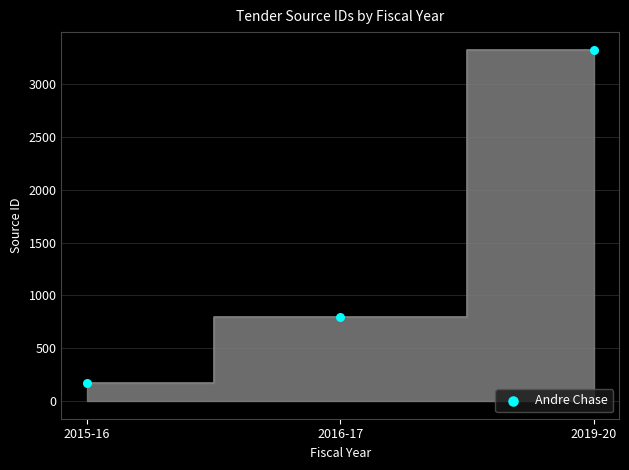

What is the average Y value?

1433